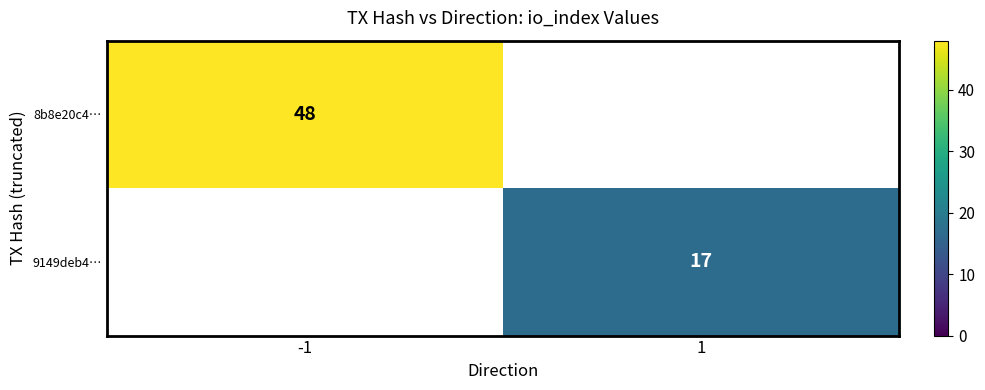

The value of 9149deb4… at 1 is 17. True or false?

True